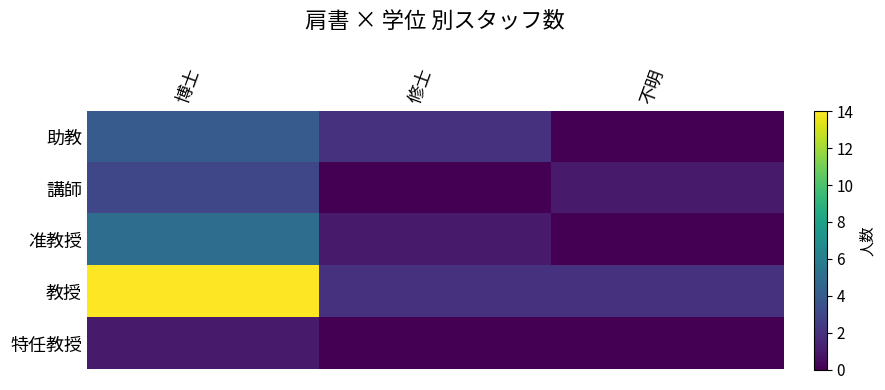

Between 博士 and 修士, which is larger?

博士